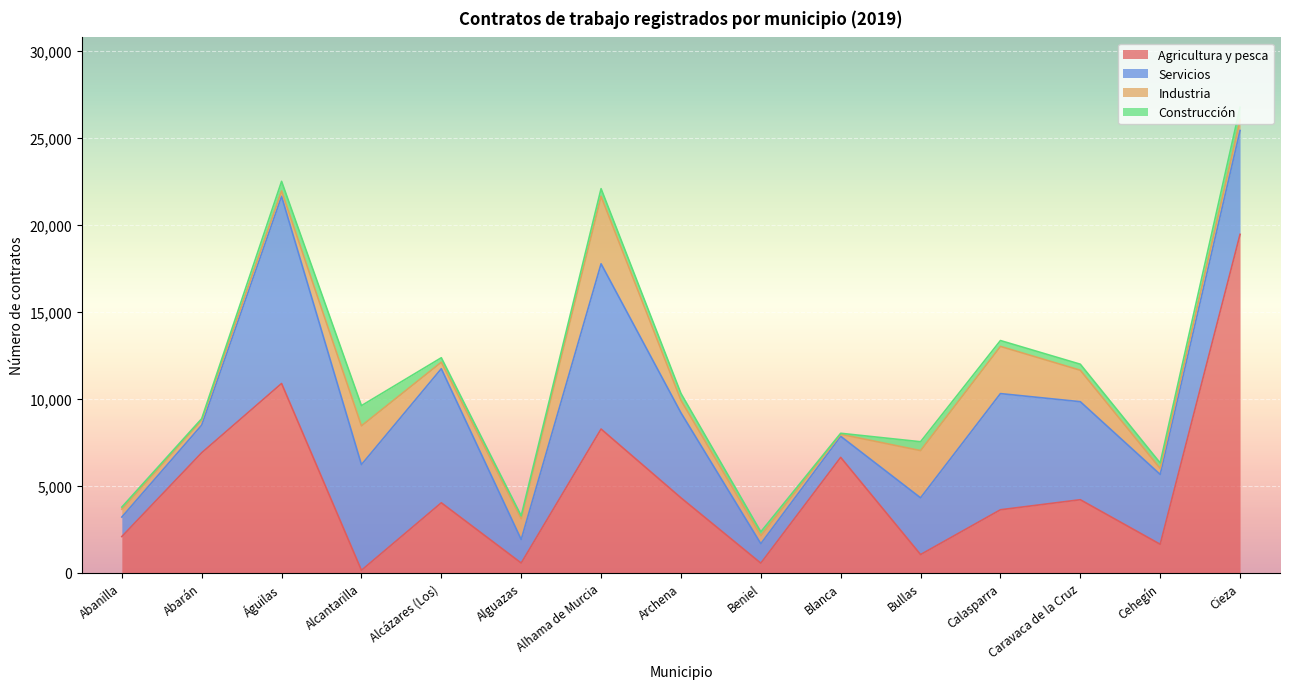

How many interior local peaks does the Construcción series have?

4